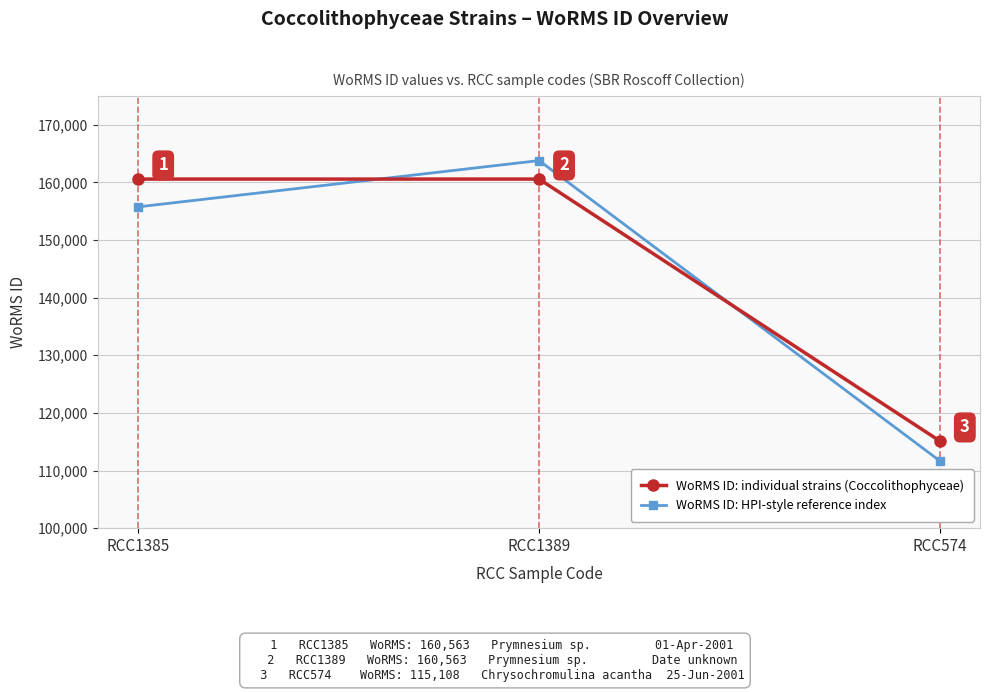

Which series has the largest total across all categories?

WoRMS ID: individual strains (Coccolithophyceae)